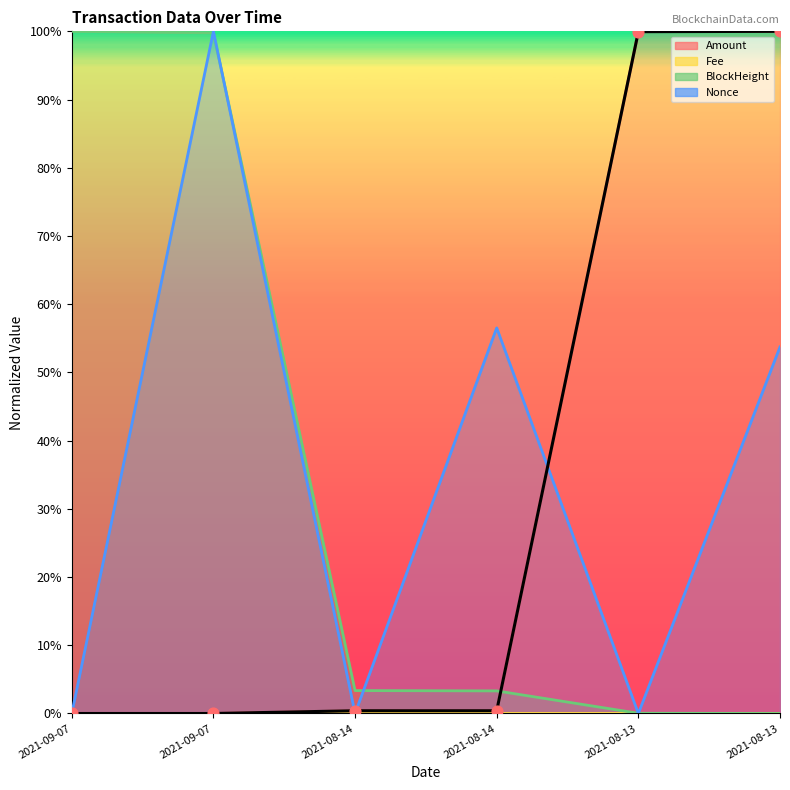

What is the change in value from 2021-08-14 to 2021-08-13?

+99.5